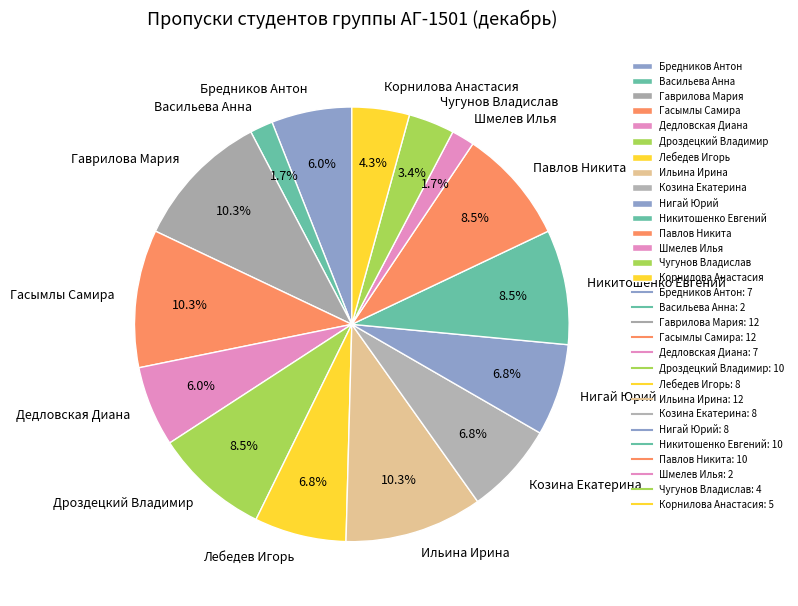

Combined, do Гасымлы Самира and Дроздецкий Владимир account for over 50%?

No